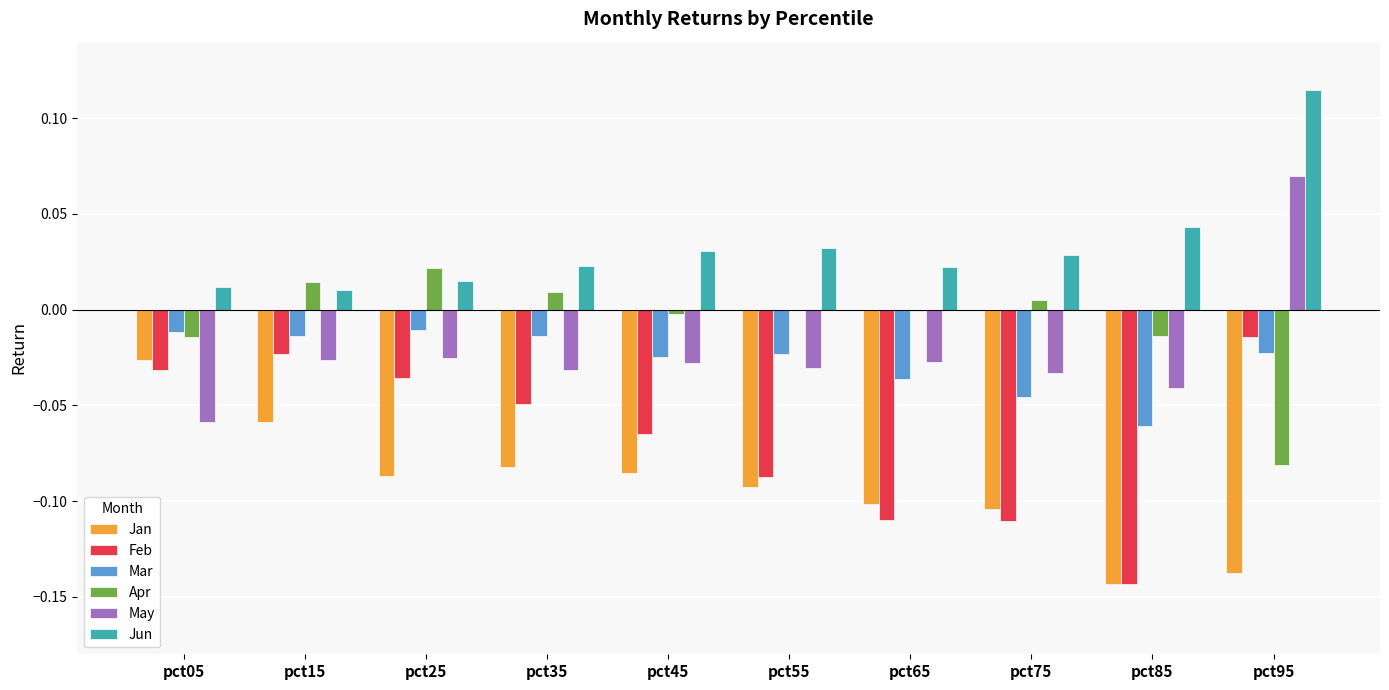

Is it true that May equals -0.0 at pct05?

False